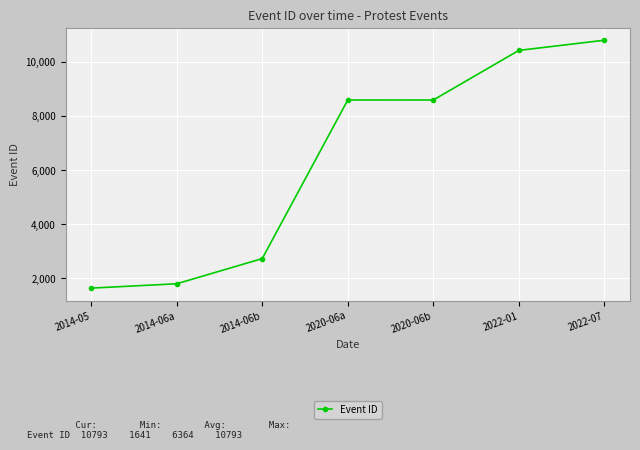

What position from the right is 2020-06b?

3